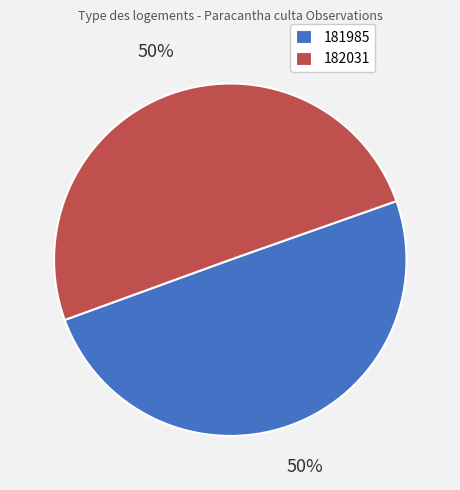

What percentage is the 181985 slice, to the nearest percent?

50%